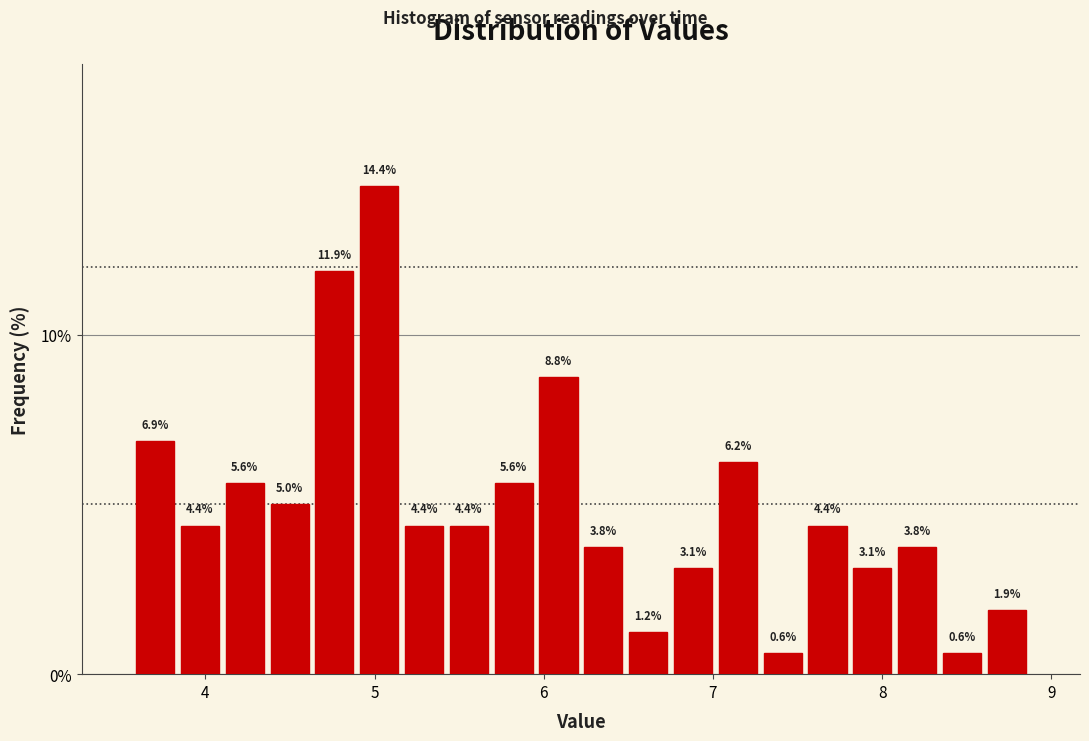

Read against the x-axis, roughly where is the centre of the tallest bar?

5.0